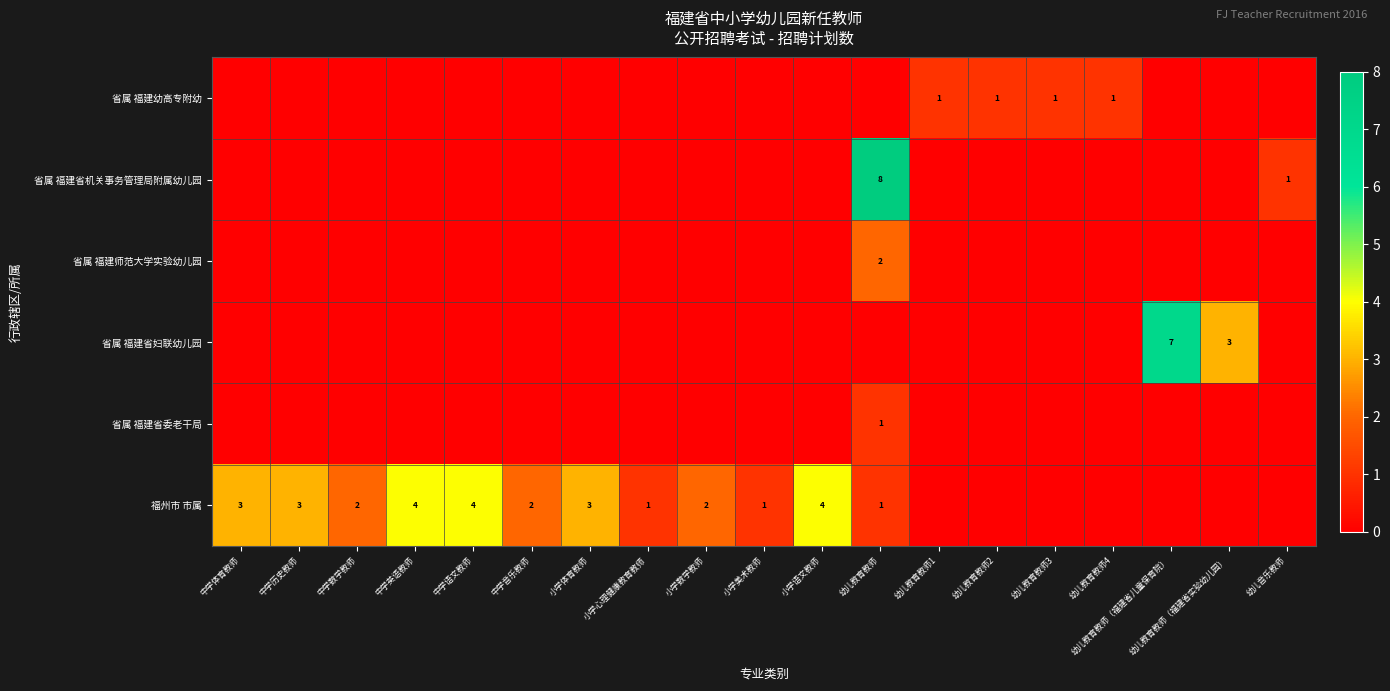

What is the difference between the maximum and minimum values in the row_2 series?

2